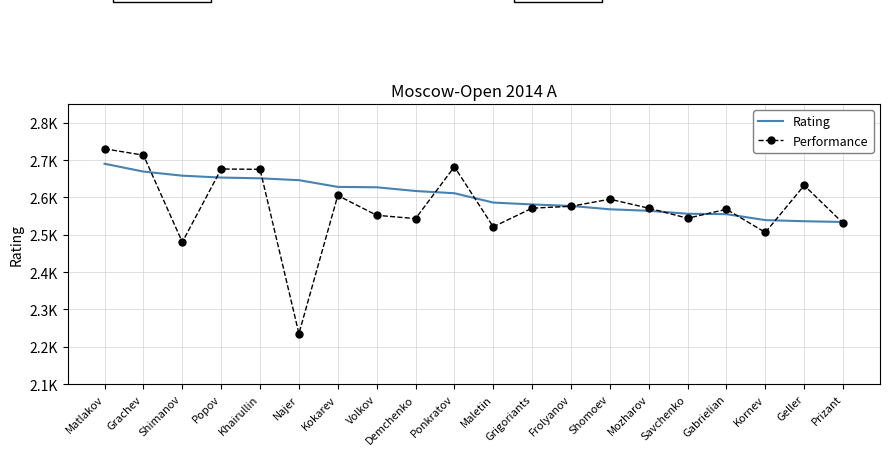

Is the value of Rating at Ponkratov greater than the value of Performance at Gabrielian?

Yes